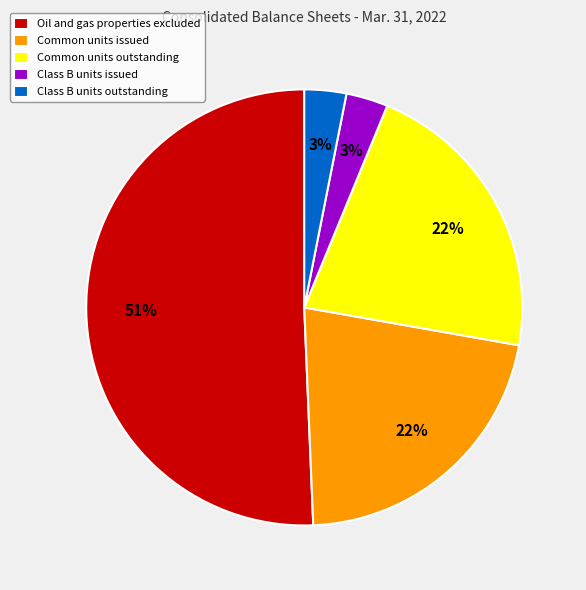

Is the sum of Common units outstanding and Oil and gas properties excluded greater than half?

Yes